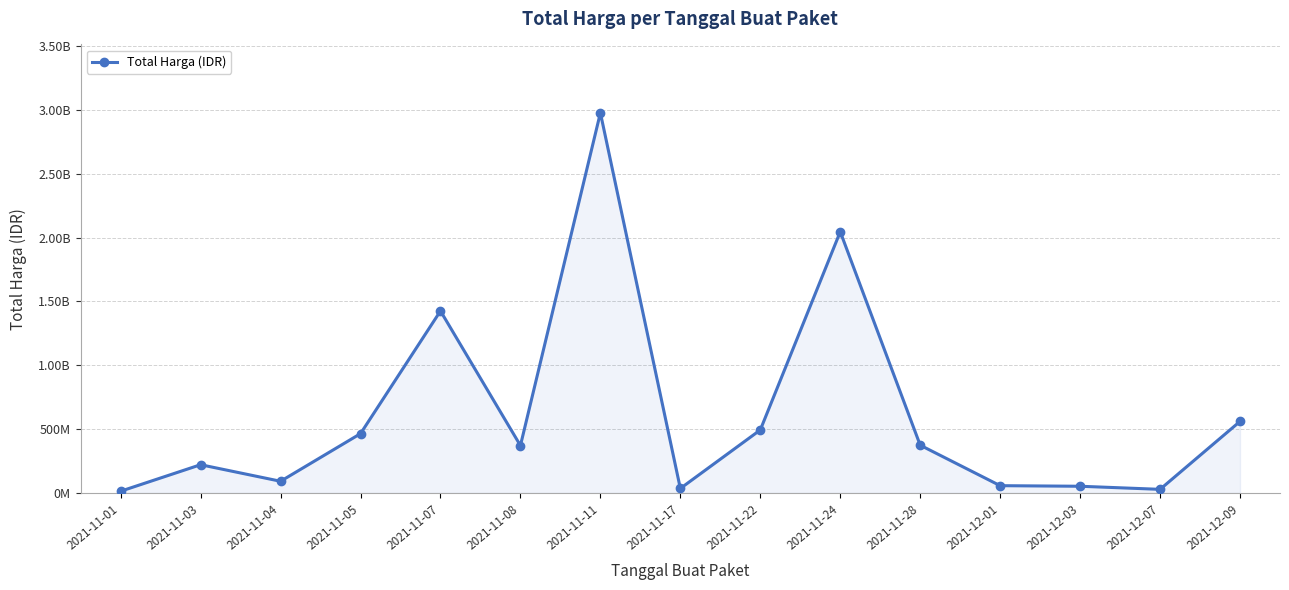

Rank the categories by value from highest to lowest.

2021-11-11, 2021-11-24, 2021-11-07, 2021-12-09, 2021-11-22, 2021-11-05, 2021-11-28, 2021-11-08, 2021-11-03, 2021-11-04, 2021-12-01, 2021-12-03, 2021-11-17, 2021-12-07, 2021-11-01